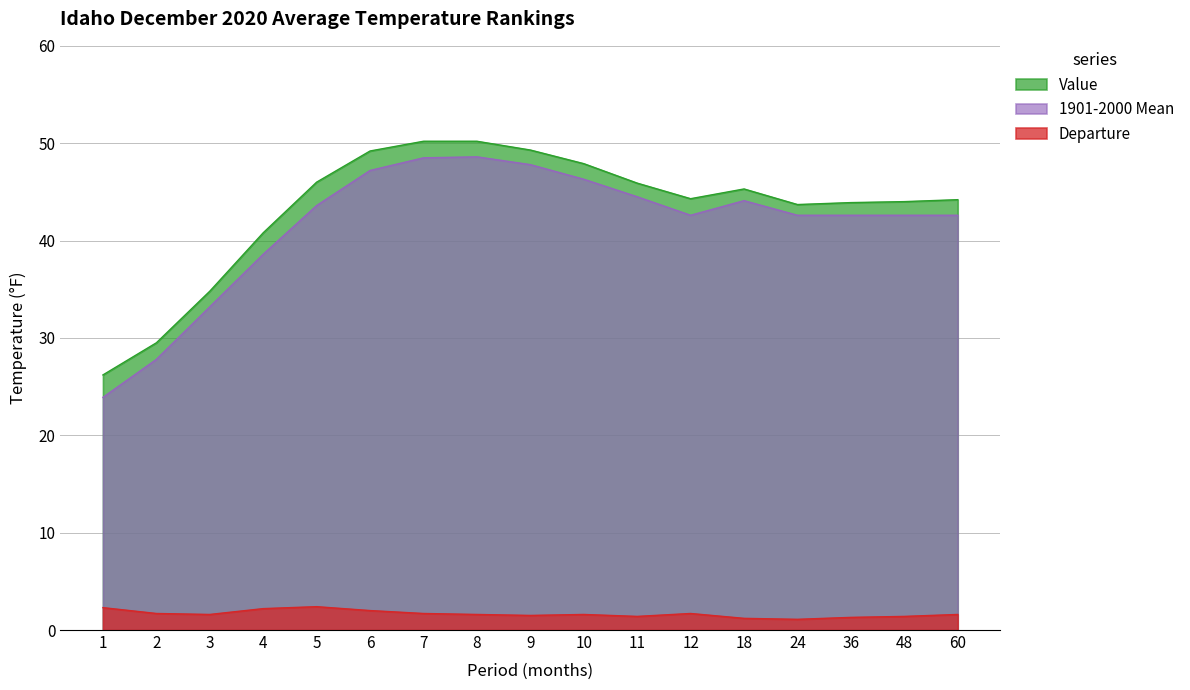

What is the spread (max minus min) of values at 8?

48.6